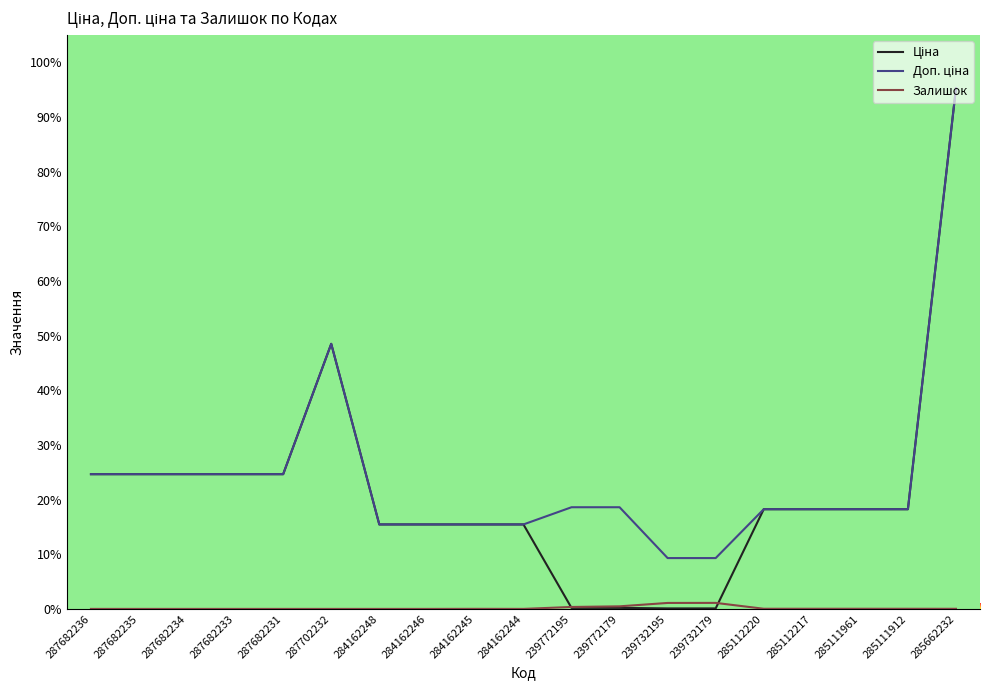

At which label is Залишок closest to 0?

287682236